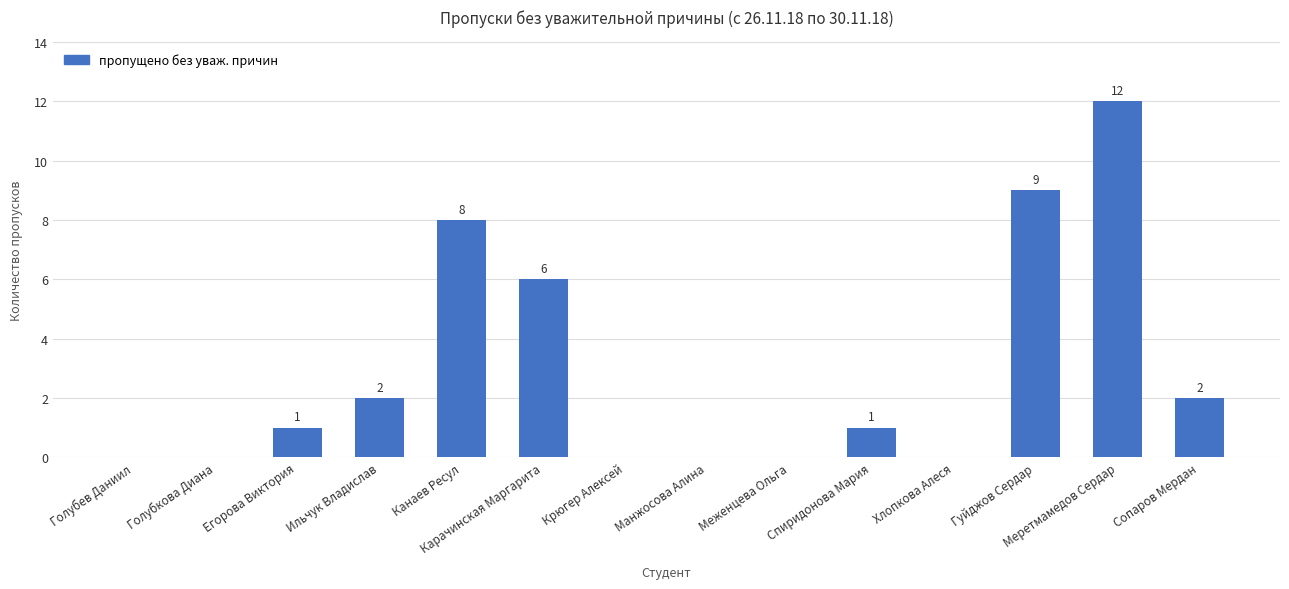

What is the maximum value shown in the chart?

12